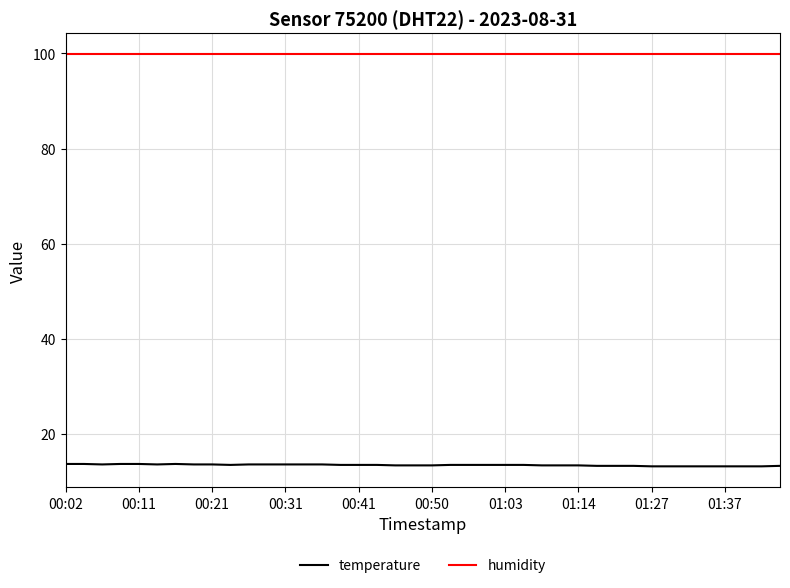

Which series has the largest range (max minus min)?

temperature